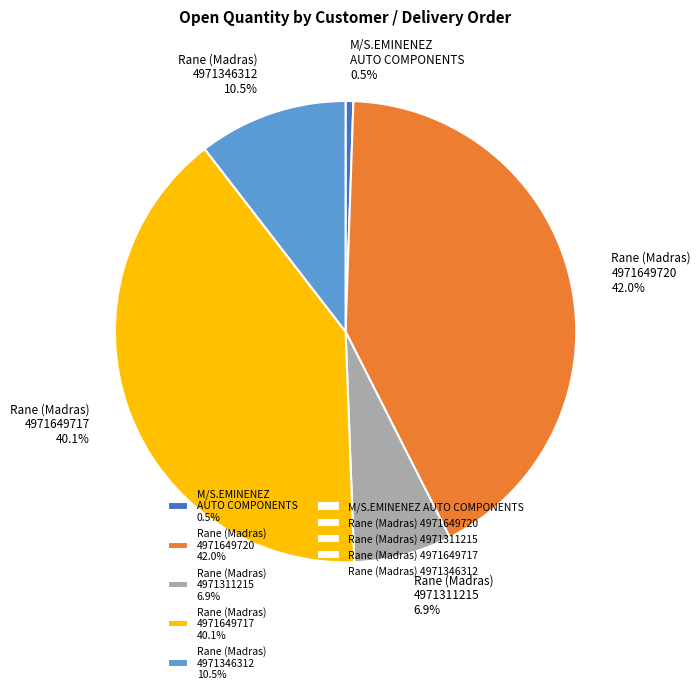

What is the smallest slice in the pie chart?

M/S.EMINENEZ AUTO COMPONENTS 0.5%